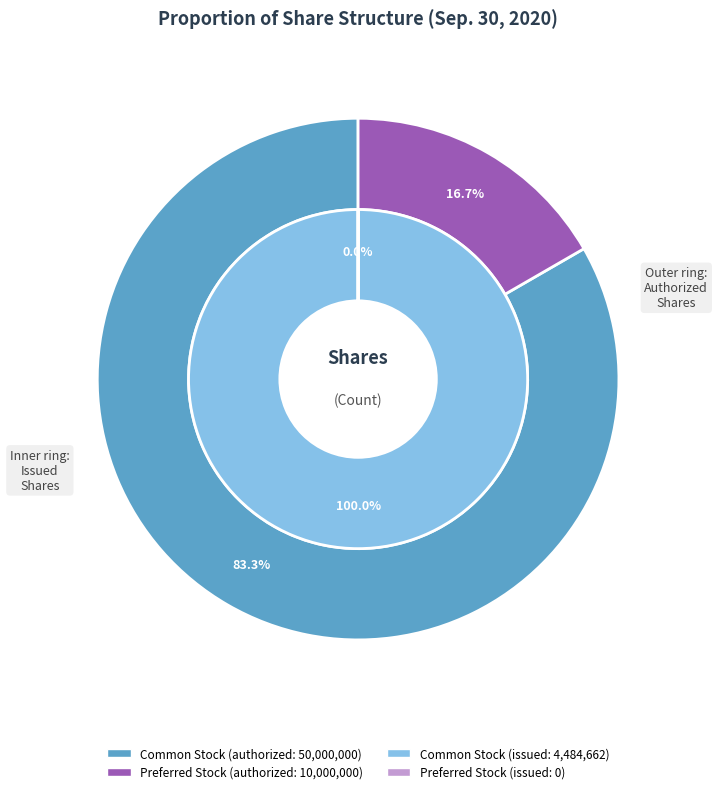

How many segments does this pie chart have?

2